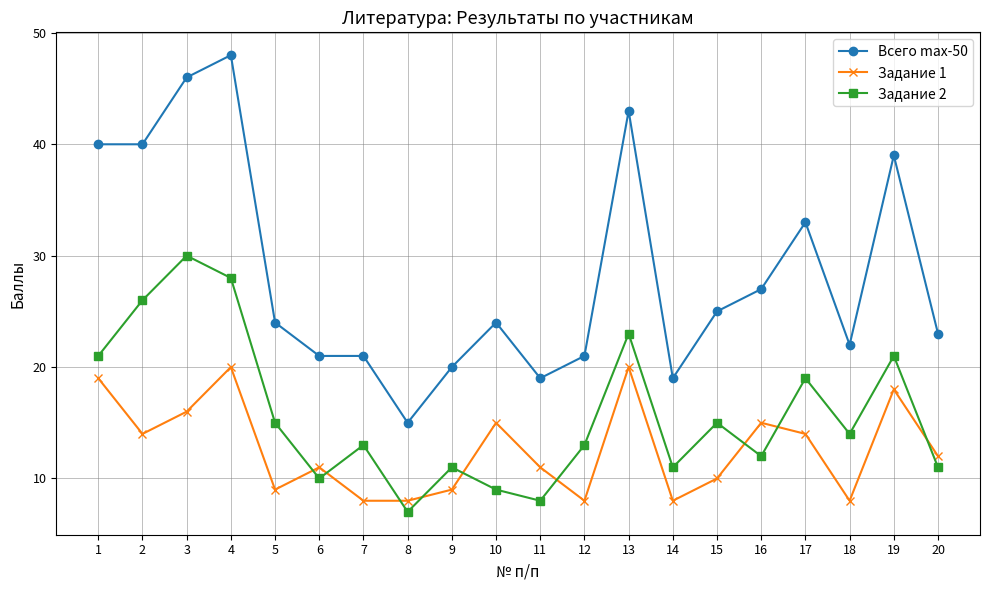

How many lines are shown in the chart?

3